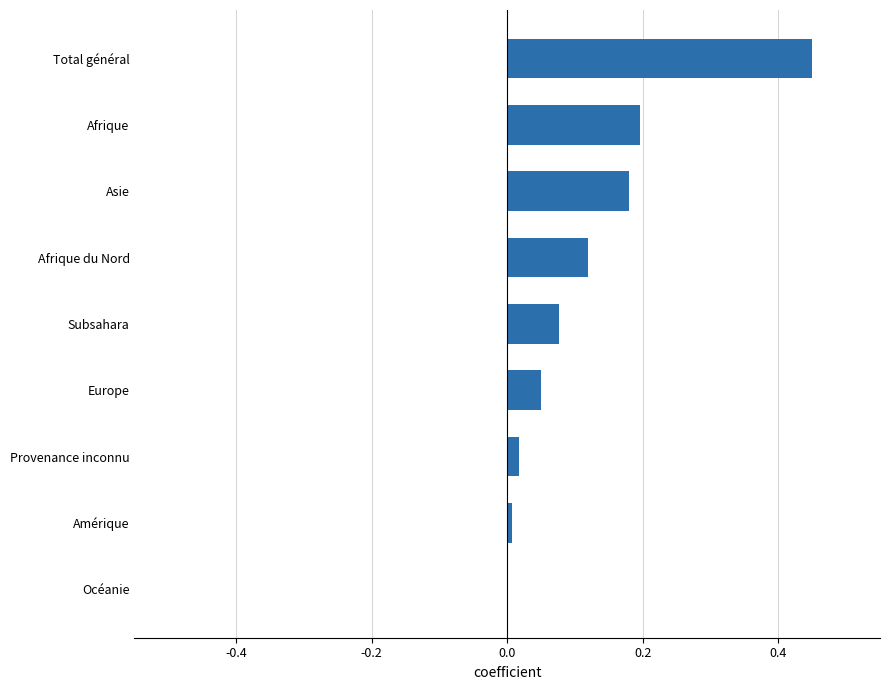

Between Provenance inconnu and Europe, which is larger?

Europe